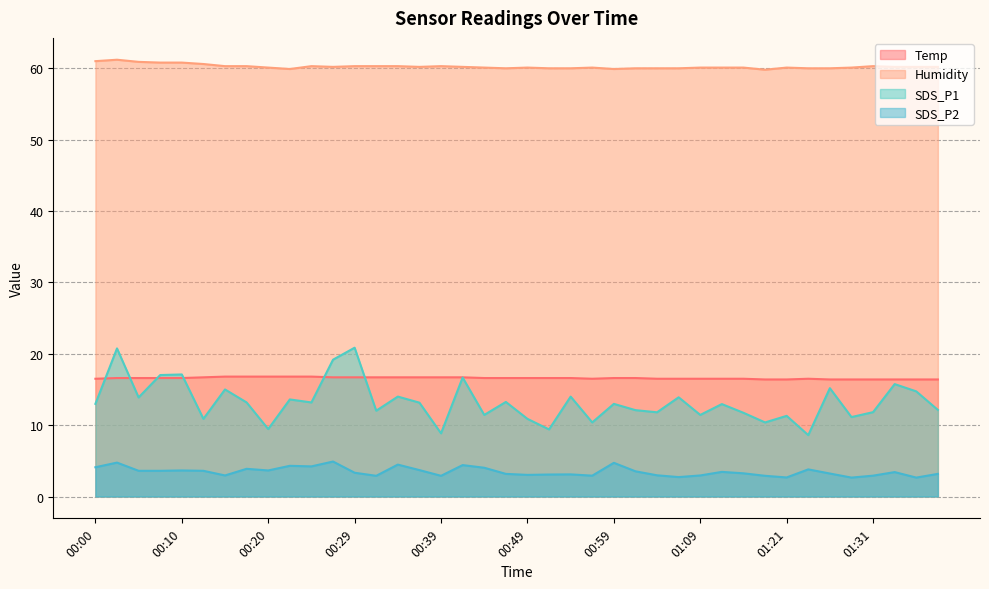

At which category is the sum across all series the highest?

00:02